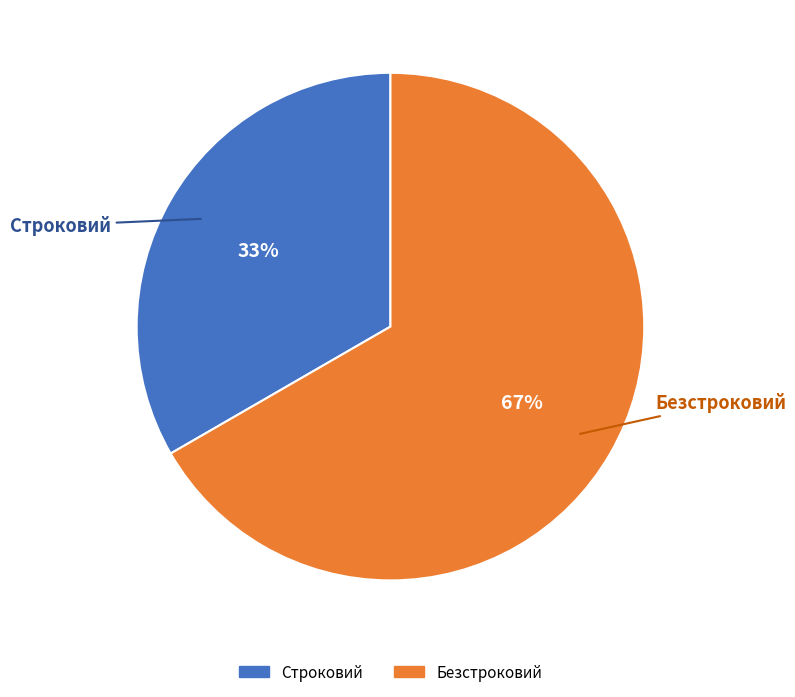

Which category has the biggest portion of the pie?

Безстроковий